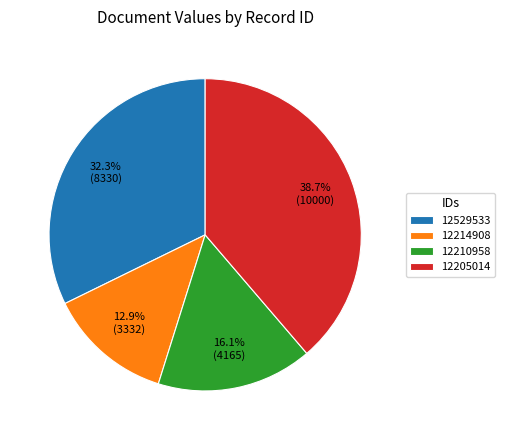

Rank the categories by value from highest to lowest.

12205014, 12529533, 12210958, 12214908